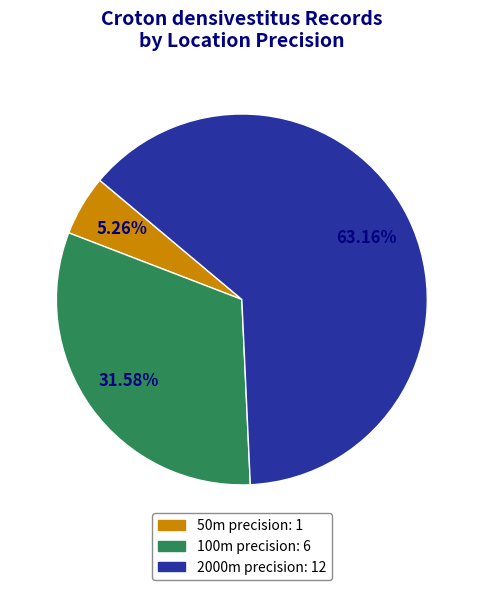

How many slices are in this pie chart?

3